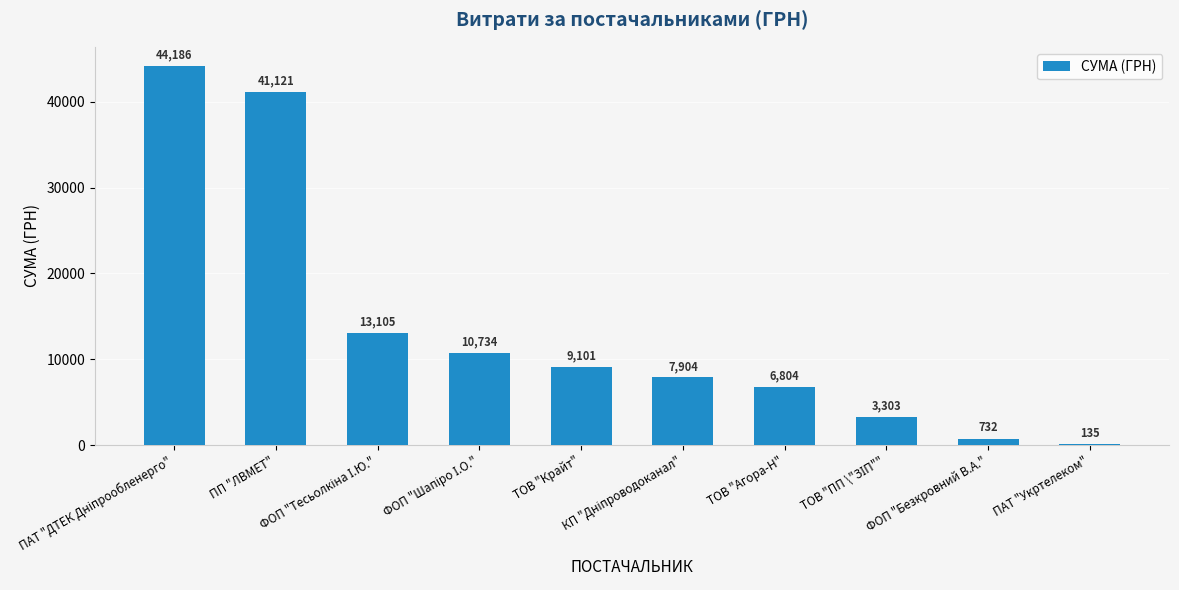

What is the maximum value shown in the chart?

44185.6